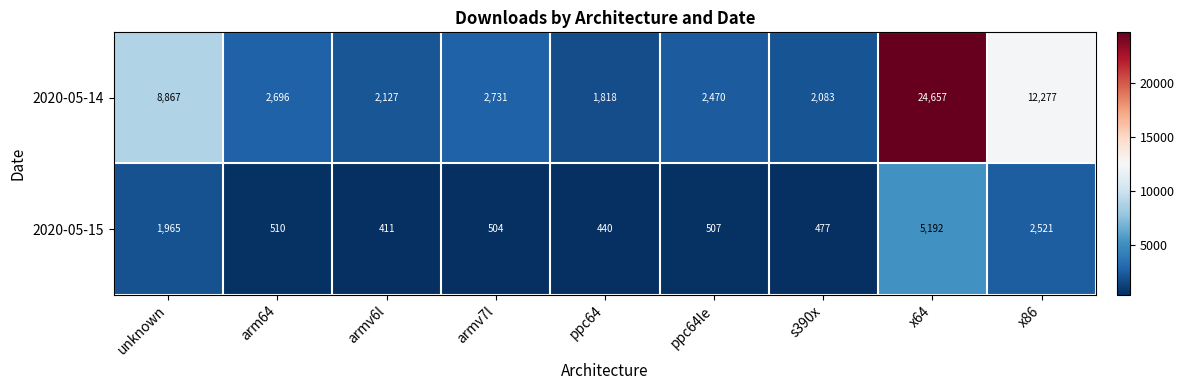

At which label does 2020-05-14 reach its minimum?

ppc64